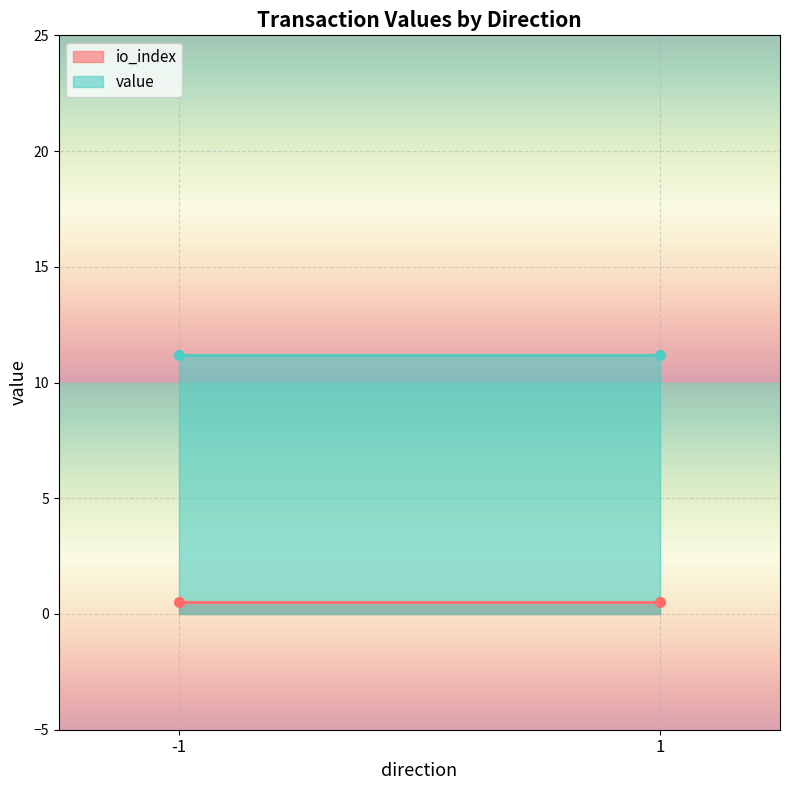

List the series in order of their peak value, highest first.

value, io_index